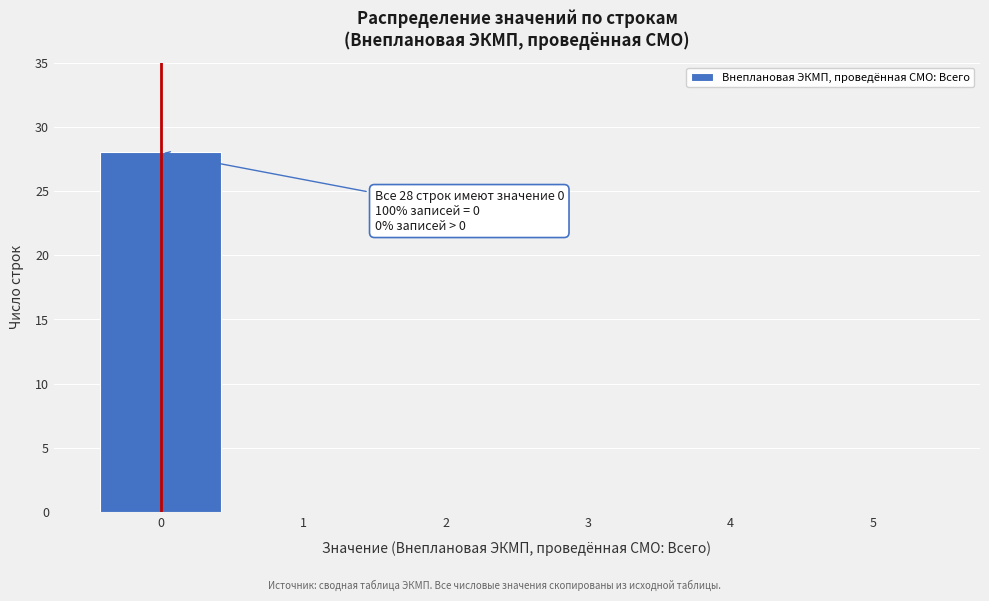

Reading left to right, list all the values displayed in this chart.

0=28	1=0	2=0	3=0	4=0	5=0